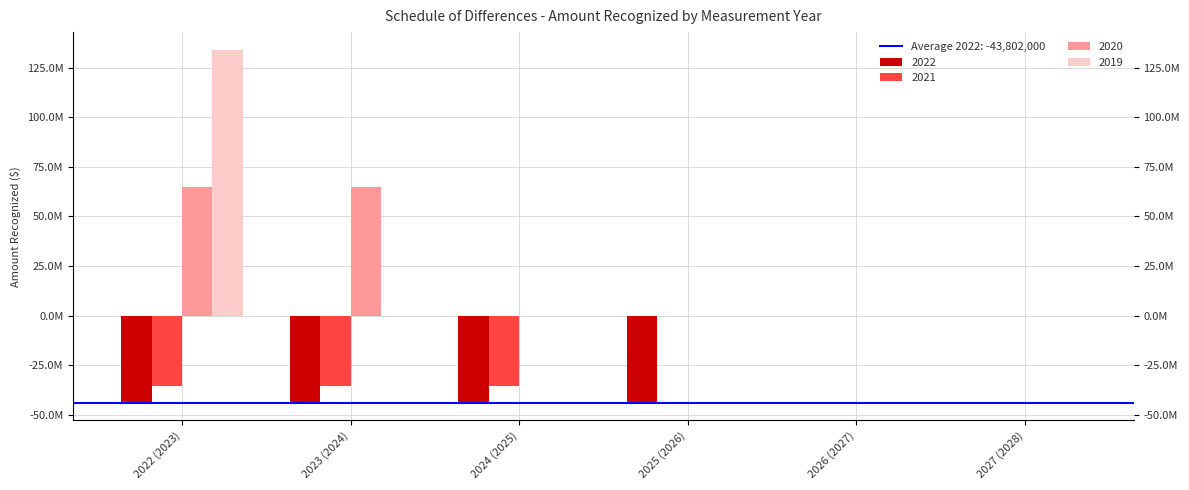

Which series has the widest spread of values?

2019